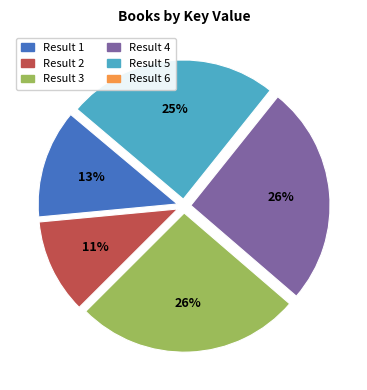

To the nearest percent, what is the average slice percentage?

17%